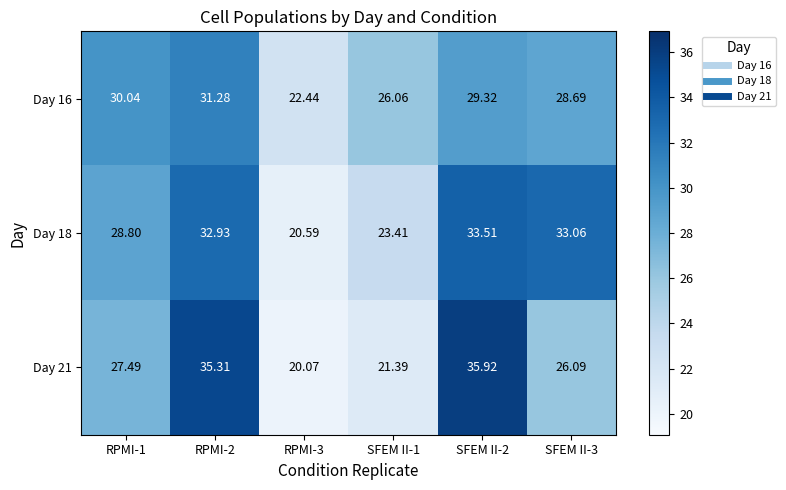

Is the value of Day 21 at SFEM II-1 greater than the value of Day 16 at RPMI-2?

No